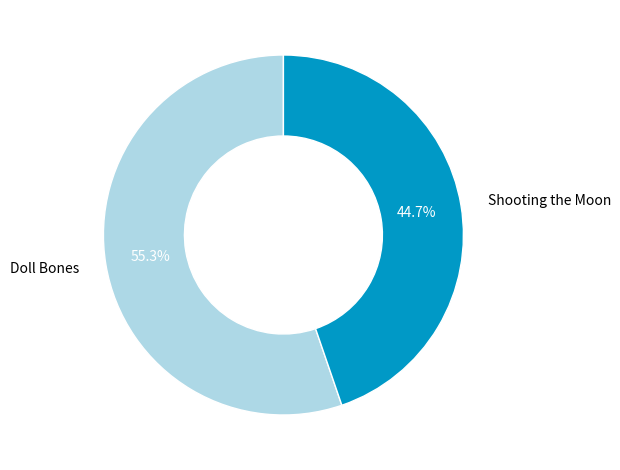

True or false: Shooting the Moon accounts for 37% of the total.

False